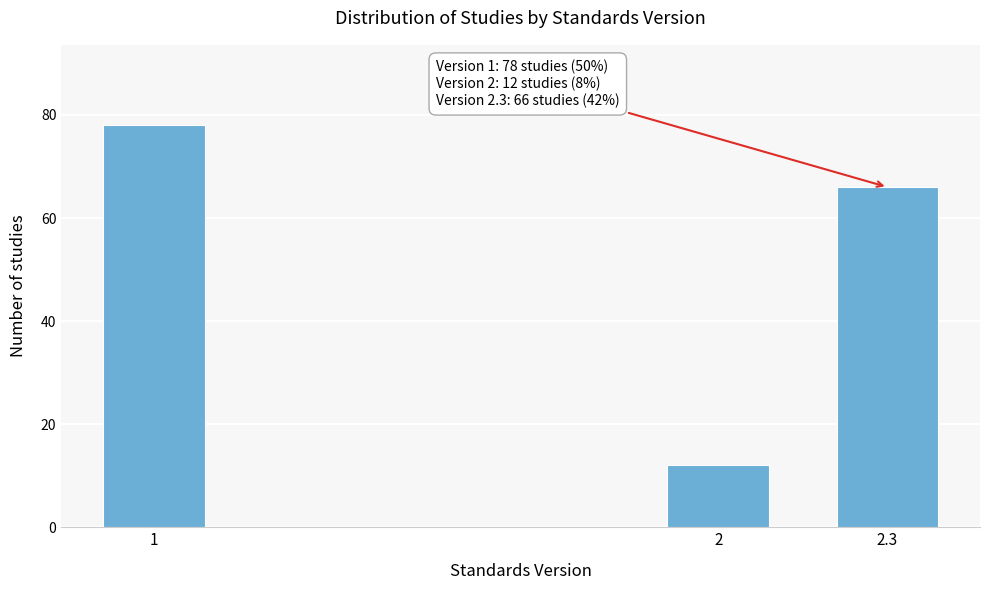

Reading right to left, transcribe all the data shown in this chart.

66	12	78